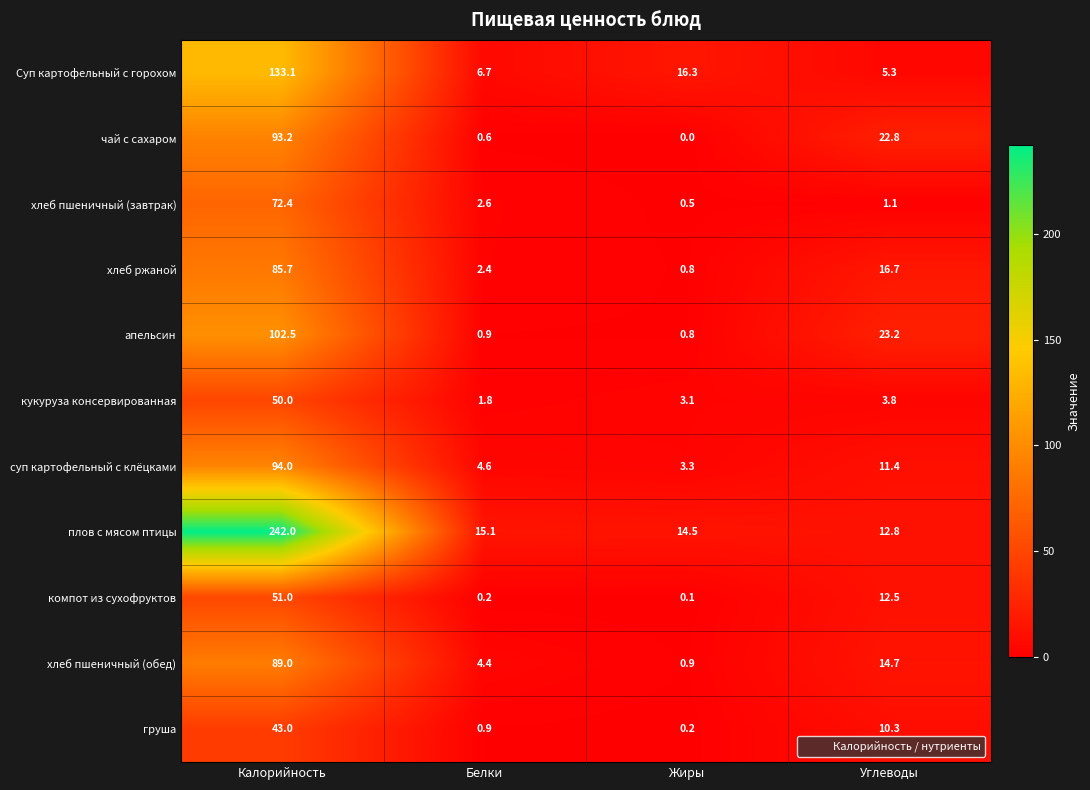

Count the number of data series in this chart.

11